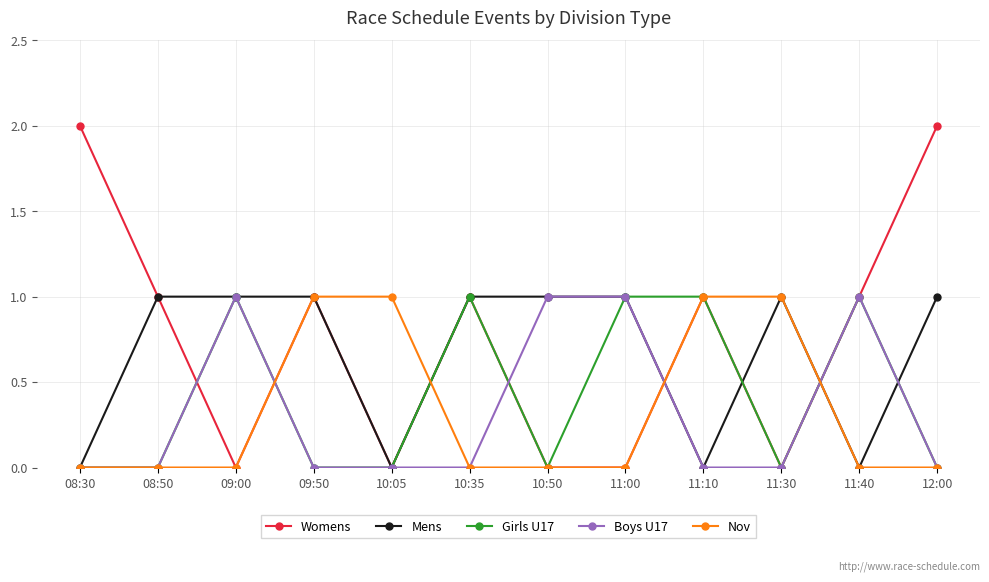

Reading left to right, what are all the values shown in this chart?

Womens: 08:30=2	08:50=1	09:00=0	09:50=1	10:05=0	10:35=1	10:50=0	11:00=0	11:10=1	11:30=0	11:40=1	12:00=2
Mens: 08:30=0	08:50=1	09:00=1	09:50=1	10:05=0	10:35=1	10:50=1	11:00=1	11:10=0	11:30=1	11:40=0	12:00=1
Girls U17: 08:30=0	08:50=0	09:00=1	09:50=0	10:05=0	10:35=1	10:50=0	11:00=1	11:10=1	11:30=0	11:40=1	12:00=0
Boys U17: 08:30=0	08:50=0	09:00=1	09:50=0	10:05=0	10:35=0	10:50=1	11:00=1	11:10=0	11:30=0	11:40=1	12:00=0
Nov: 08:30=0	08:50=0	09:00=0	09:50=1	10:05=1	10:35=0	10:50=0	11:00=0	11:10=1	11:30=1	11:40=0	12:00=0